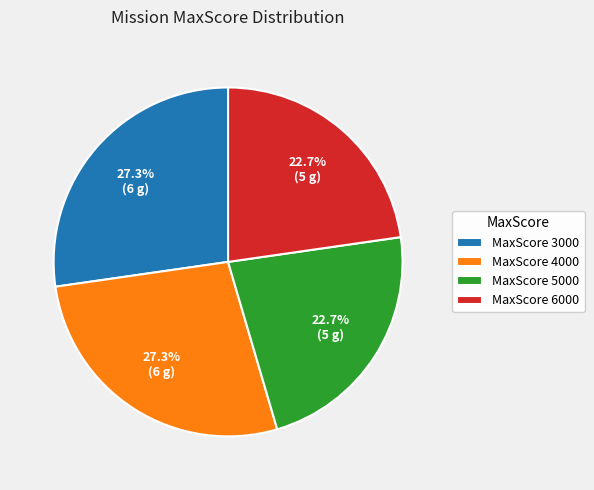

Is there a majority slice in this chart?

No